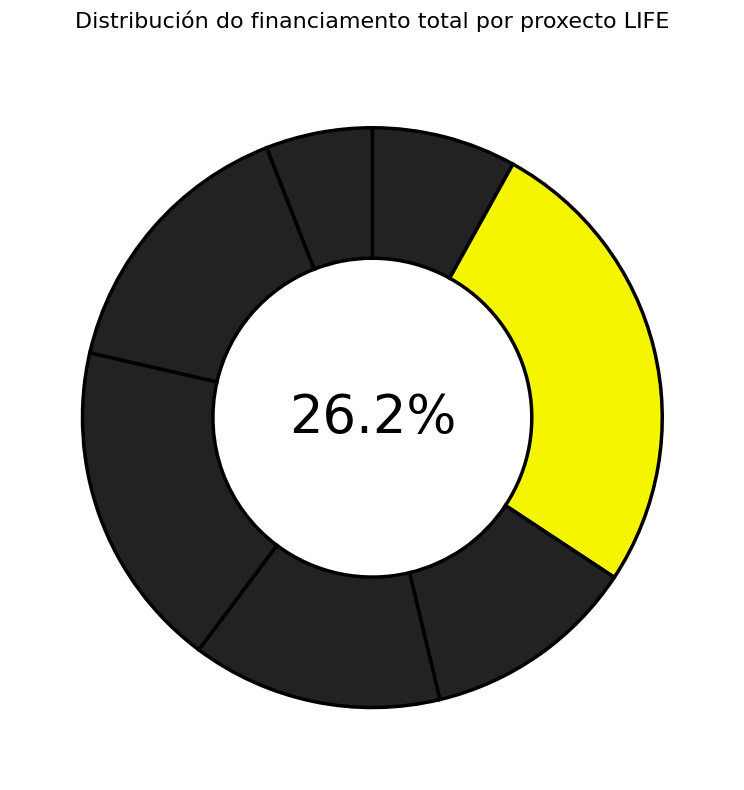

How many segments does this pie chart have?

7